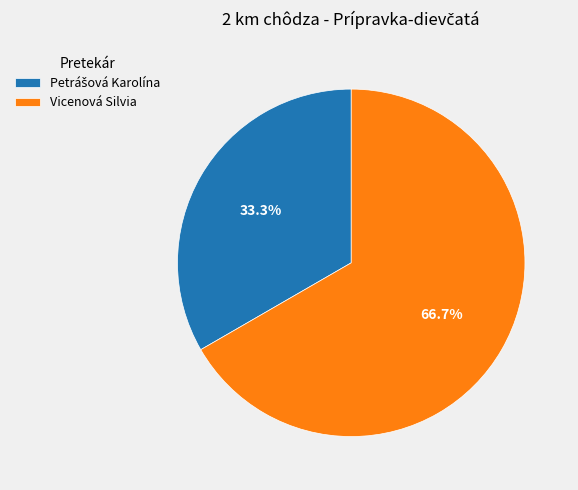

Is there any slice that represents more than half of the pie?

Yes